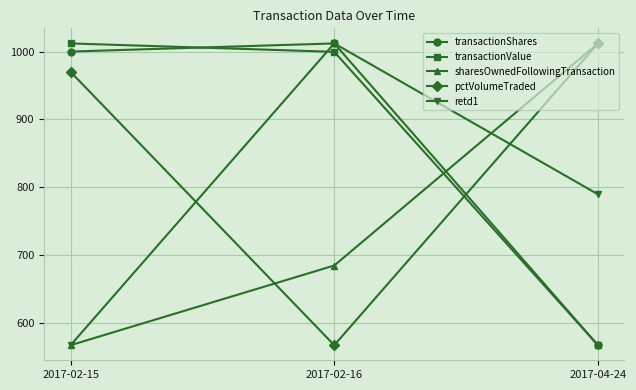

Is the value of pctVolumeTraded at 2017-02-16 greater than the value of sharesOwnedFollowingTransaction at 2017-02-16?

No